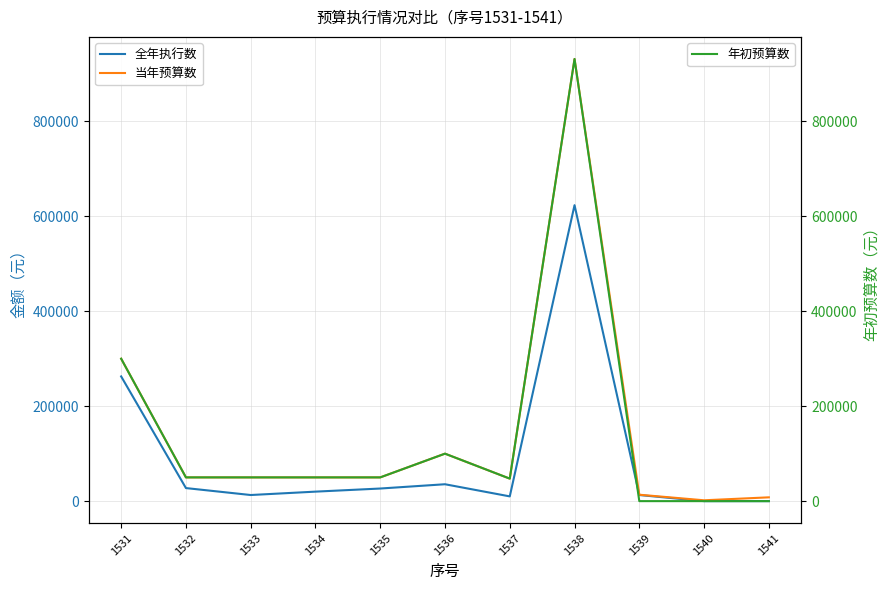

At how many categories does at least one series exceed 243325?

2